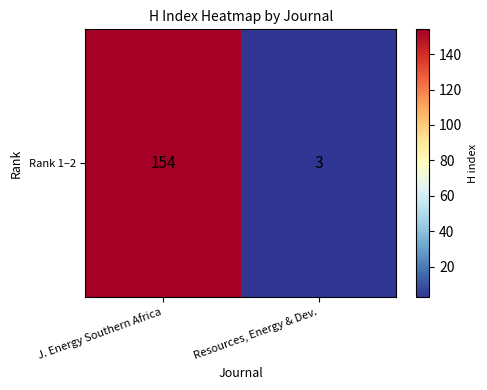

Reading left to right, extract all data points from this chart.

J. Energy Southern Africa=154	Resources, Energy & Dev.=3